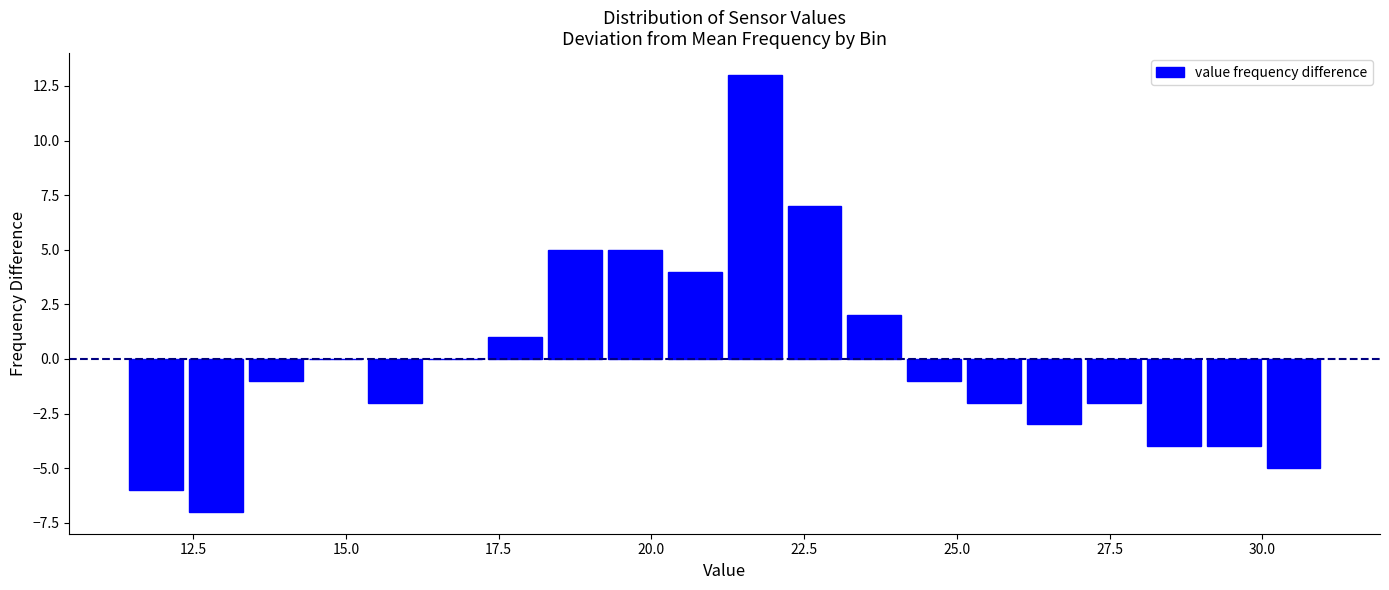

Around what value on the x-axis is the tallest bar? Give the approximate position of its centre, as read against the axis.

21.5